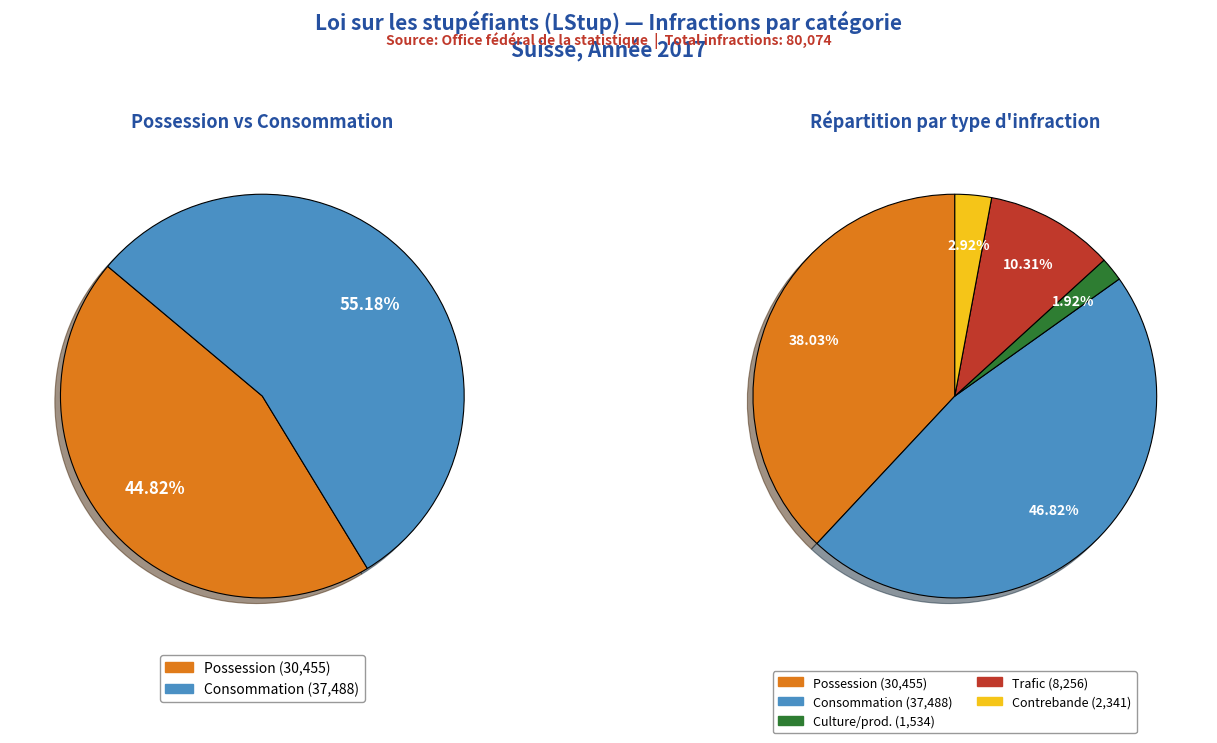

Combined, do Total culture/production and Total contrebande account for over 50%?

No